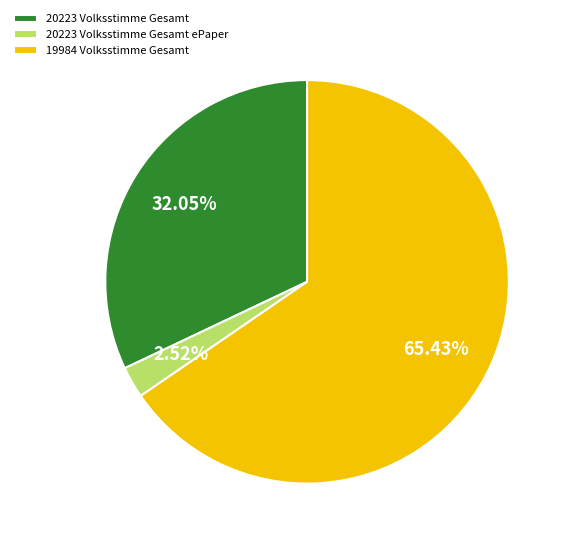

Which has a higher value, 20223 Volksstimme Gesamt ePaper or 20223 Volksstimme Gesamt?

20223 Volksstimme Gesamt